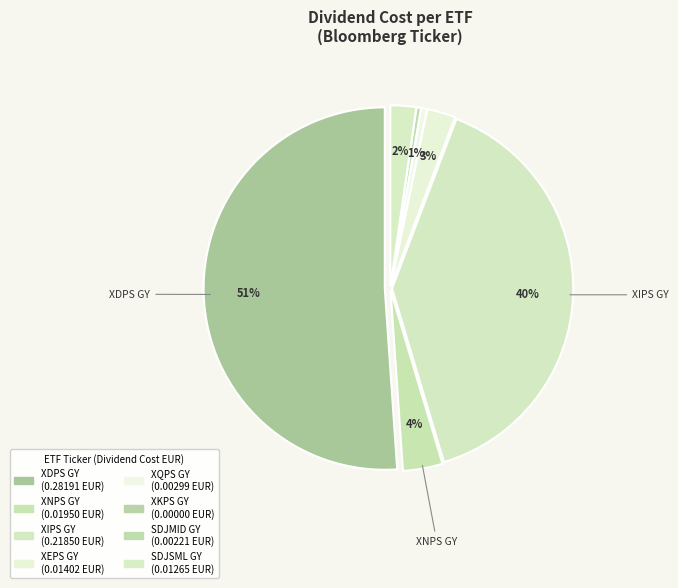

Is there any slice that represents more than half of the pie?

Yes